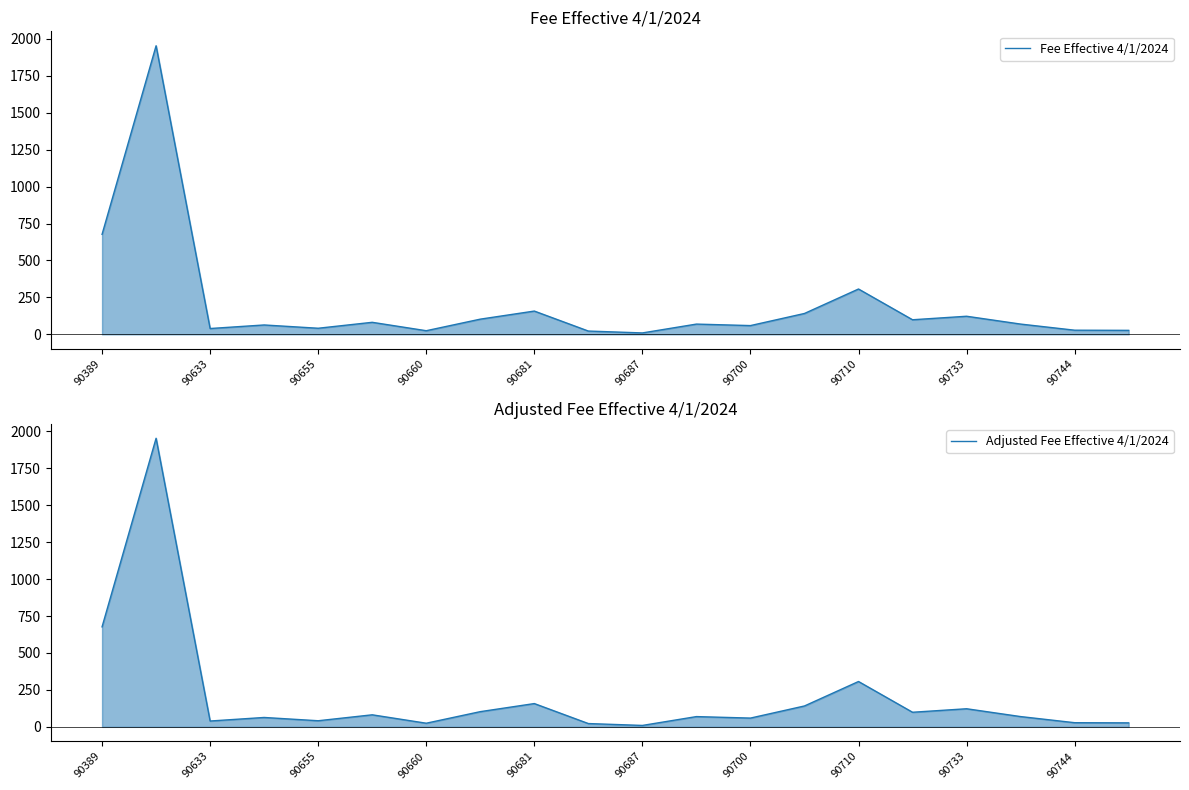

Which series has the largest range (max minus min)?

Fee Effective 4/1/2024